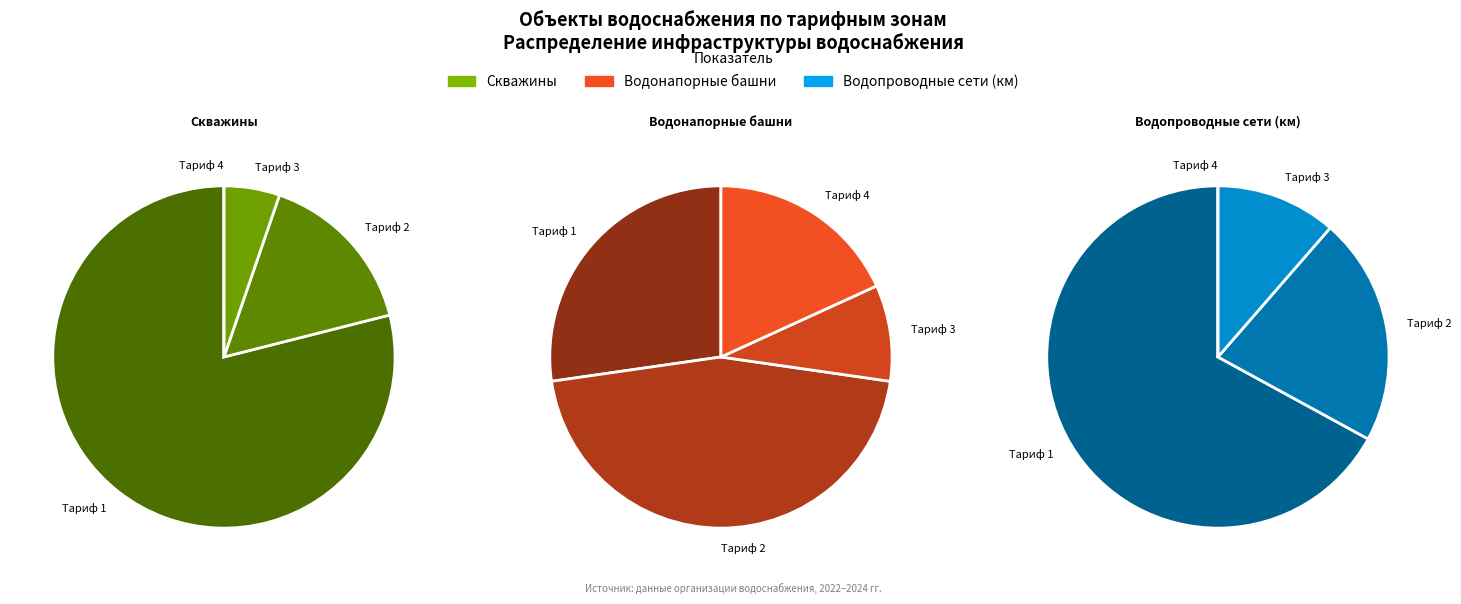

Which series has the largest range (max minus min)?

Водопроводные сети (км)